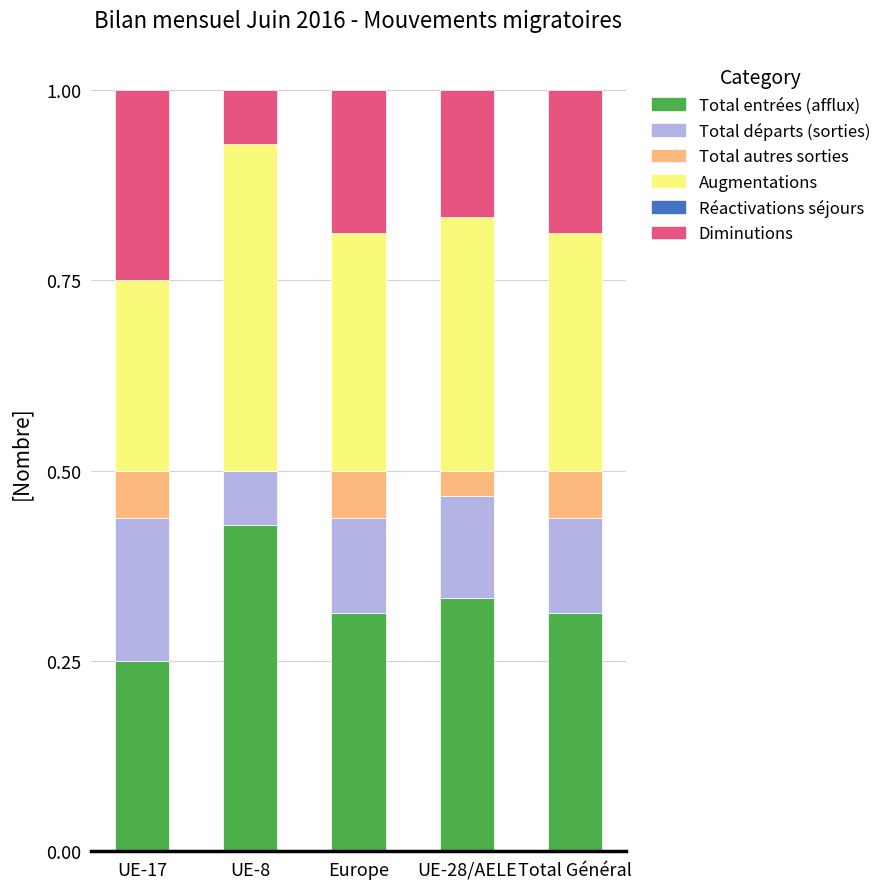

At which label does Total entrées (afflux) reach its peak?

UE-8